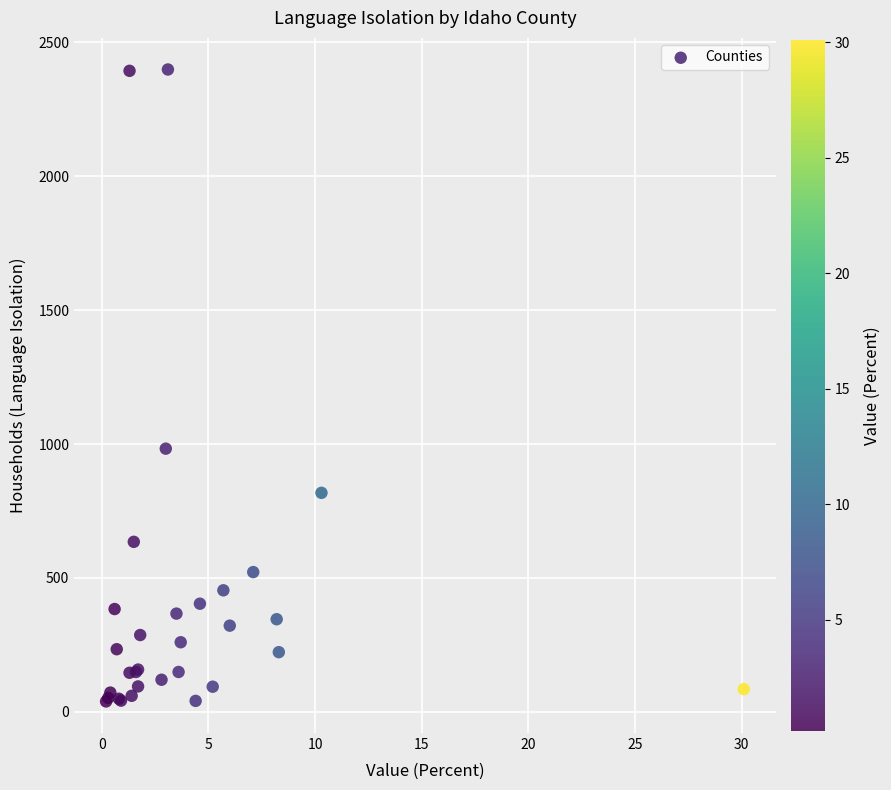

What Y value in the scatter plot is closest to 1219?

983